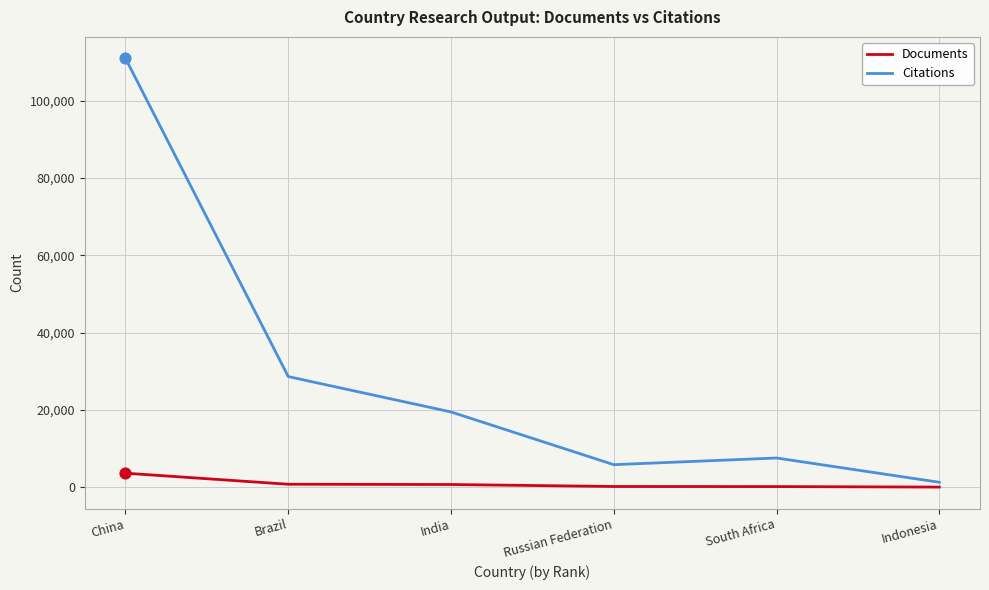

What are all the series names shown in the legend?

Documents, Citations